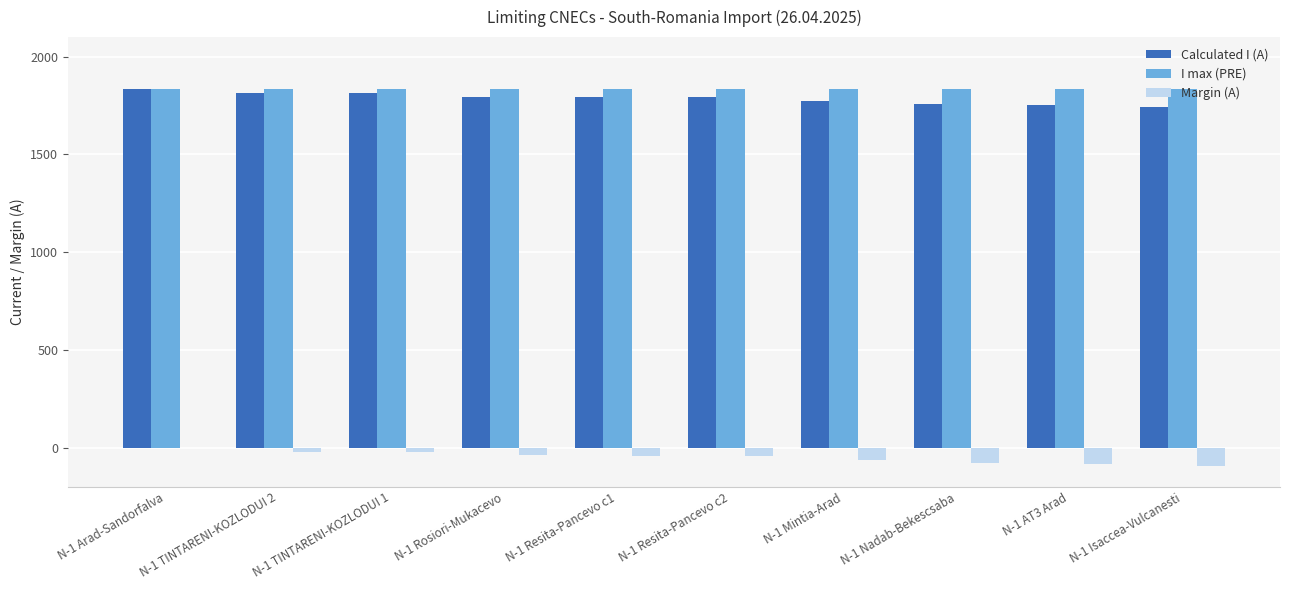

True or false: I max (PRE) has a value of 2401 at N-1 Arad-Sandorfalva.

False